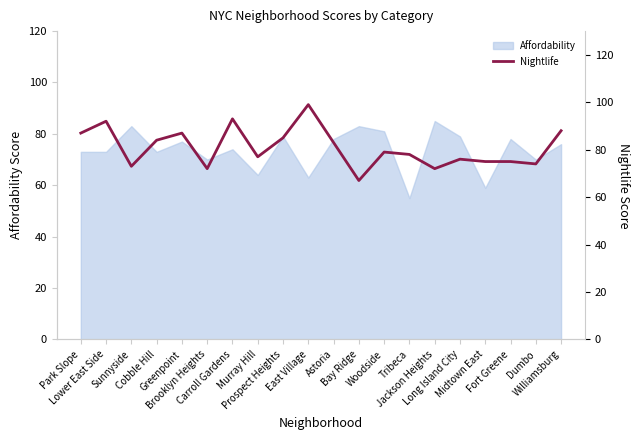

Does the chart display data point markers on the line(s)?

No